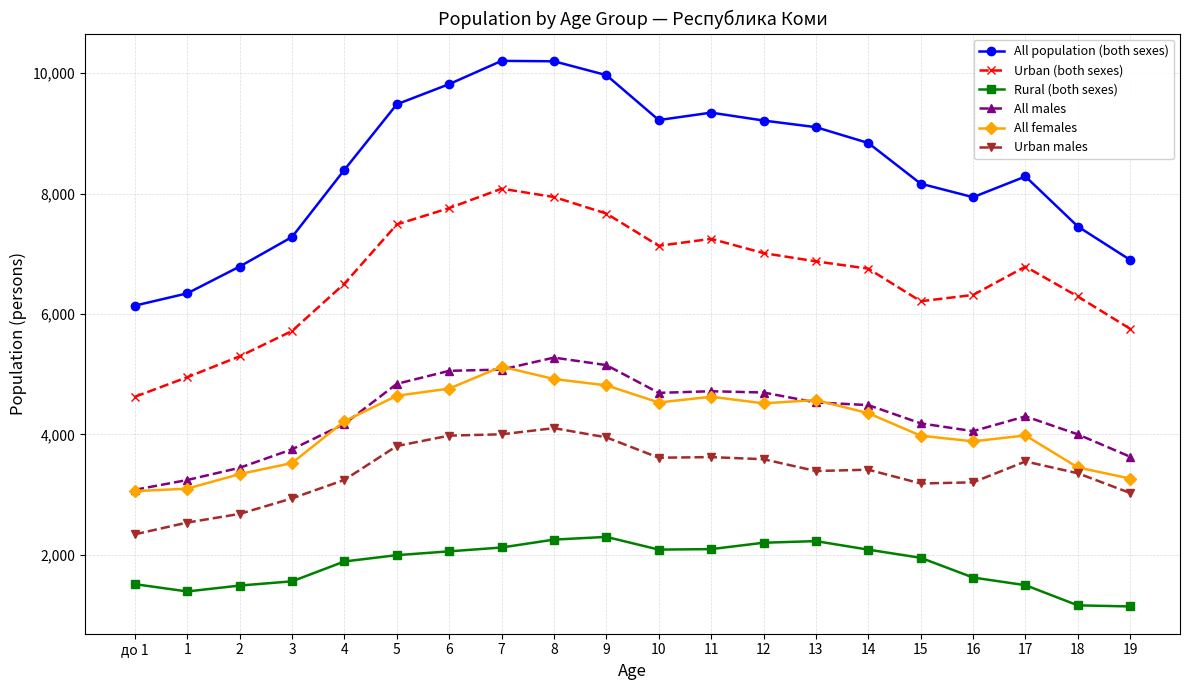

What is the difference between the maximum and second lowest values in the All females series?

2027